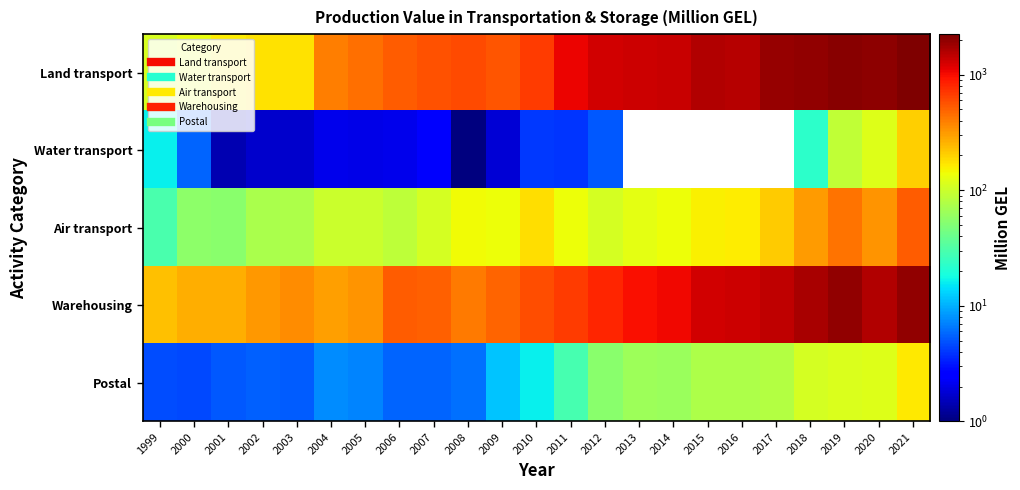

Reading left to right, transcribe all the data shown in this chart.

Land transport: 1999=110.3	2000=134.2	2001=161.2	2002=177.5	2003=178.0	2004=395.9	2005=446.3	2006=521.4	2007=562.9	2008=599.2	2009=548.0	2010=679.5	2011=1070.7	2012=1273.6	2013=1314.5	2014=1380.7	2015=1601.2	2016=1552.5	2017=1915.0	2018=1928.2	2019=2049.4	2020=2003.3	2021=2240.0
Water transport: 1999=16.0	2000=5.7	2001=1.4	2002=1.7	2003=1.7	2004=2.1	2005=2.0	2006=2.1	2007=2.3	2008=0.5	2009=1.8	2010=4.0	2011=3.9	2012=5.2	2013=0.0	2014=0.0	2015=0.0	2016=0.0	2017=0.0	2018=22.9	2019=89.4	2020=117.3	2021=205.0
Air transport: 1999=30.1	2000=55.7	2001=54.4	2002=73.0	2003=75.8	2004=98.2	2005=97.7	2006=88.8	2007=109.5	2008=142.6	2009=138.7	2010=179.3	2011=139.8	2012=108.2	2013=126.6	2014=137.1	2015=155.8	2016=158.5	2017=212.5	2018=314.3	2019=432.2	2020=333.1	2021=515.7
Warehousing: 1999=228.4	2000=265.1	2001=267.6	2002=317.3	2003=353.3	2004=299.5	2005=331.7	2006=527.0	2007=499.0	2008=409.3	2009=483.8	2010=579.5	2011=685.2	2012=816.7	2013=984.4	2014=1053.1	2015=1292.3	2016=1310.7	2017=1452.5	2018=1677.5	2019=1935.1	2020=1602.6	2021=1945.0
Postal: 1999=4.7	2000=4.6	2001=5.1	2002=5.5	2003=5.3	2004=7.6	2005=7.2	2006=5.7	2007=5.6	2008=6.2	2009=11.5	2010=16.4	2011=28.7	2012=54.9	2013=65.7	2014=63.7	2015=76.4	2016=75.4	2017=81.0	2018=108.1	2019=115.3	2020=119.0	2021=165.1